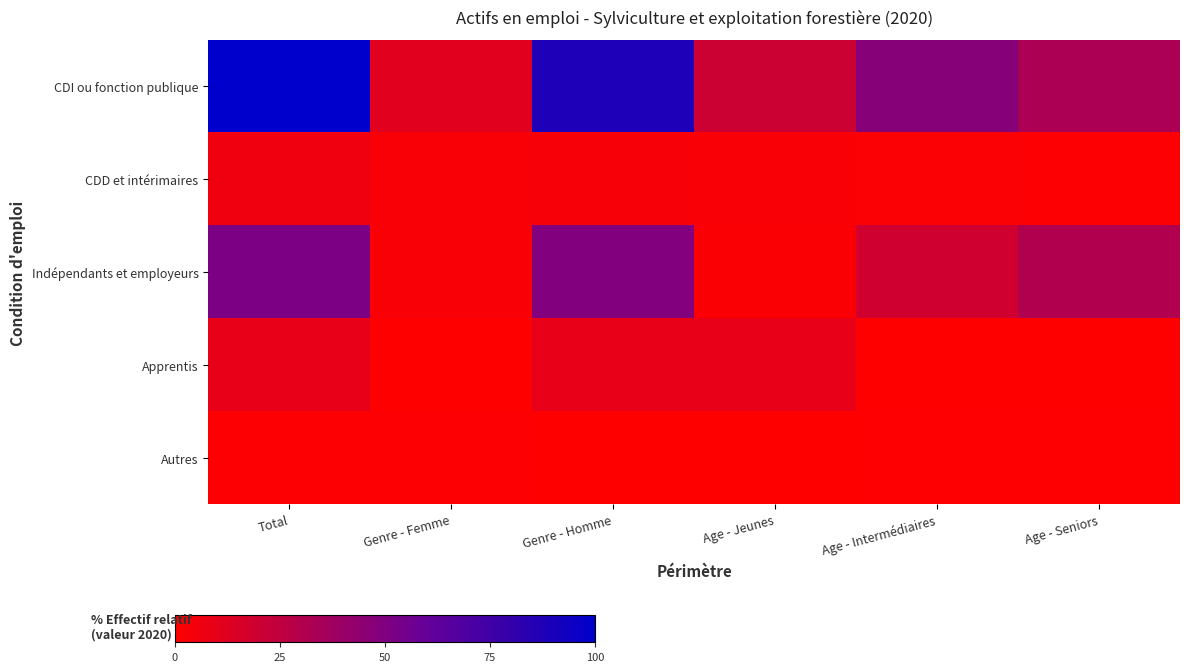

Which label corresponds to the largest value in the chart?

Total